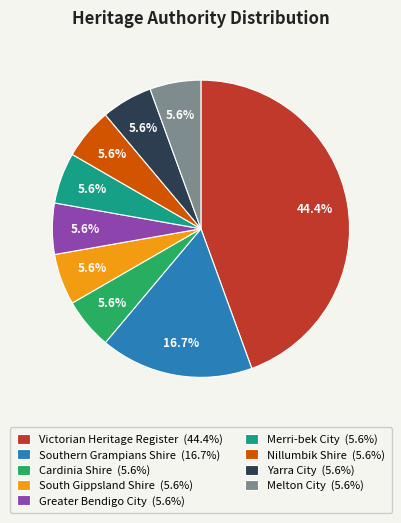

Which has a higher value, Victorian Heritage Register or Melton City?

Victorian Heritage Register